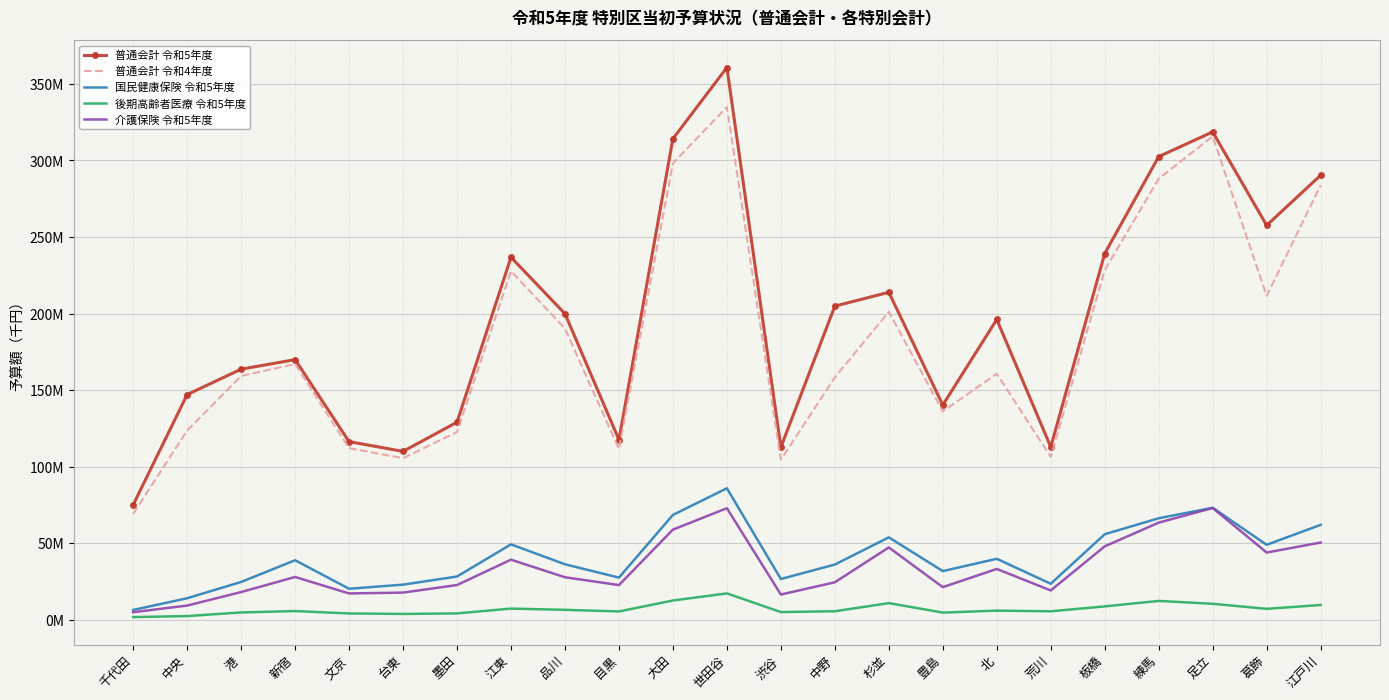

What is the minimum value shown in the chart?

1733650